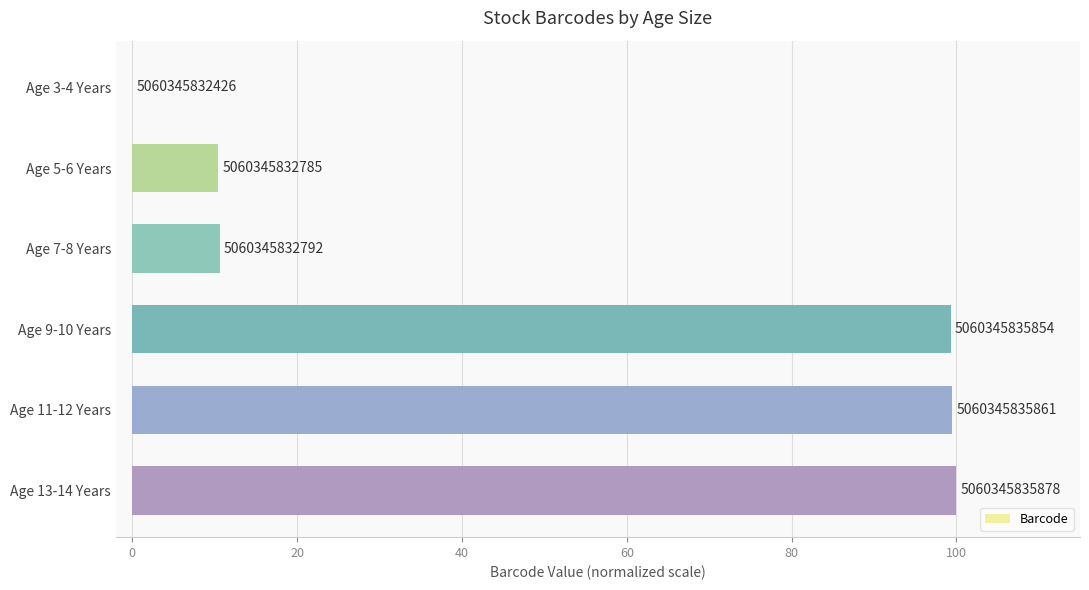

Are the bars horizontal?

Yes